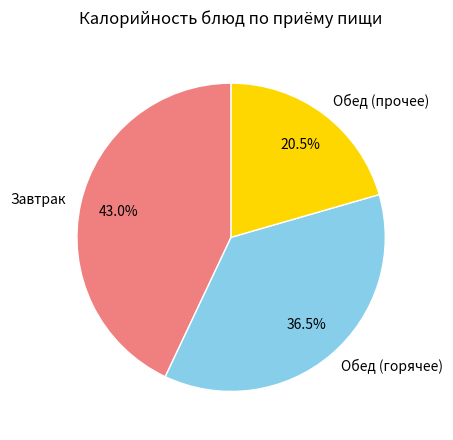

Is there any slice that represents more than half of the pie?

No